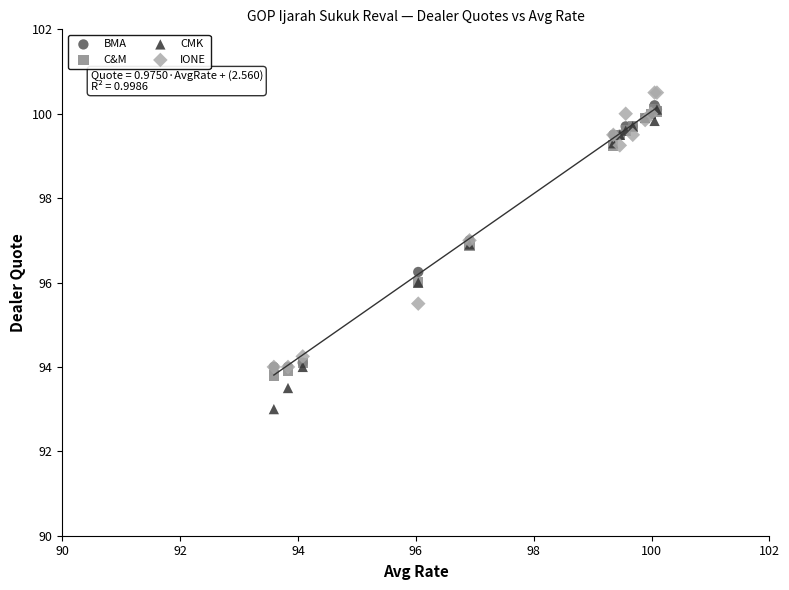

Which series has the widest spread of Y values?

CMK